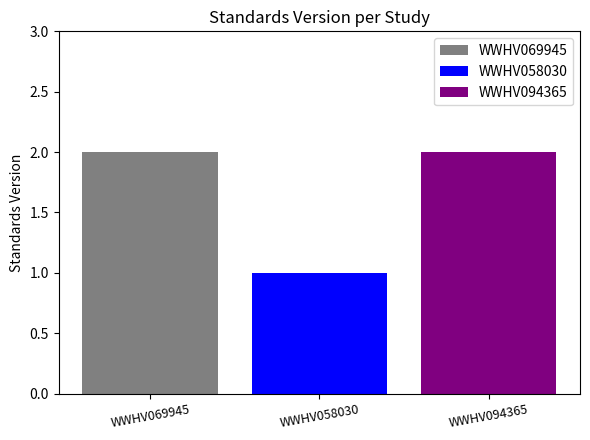

True or false: WWHV069945 has a value of 2 at WWHV058030.

True